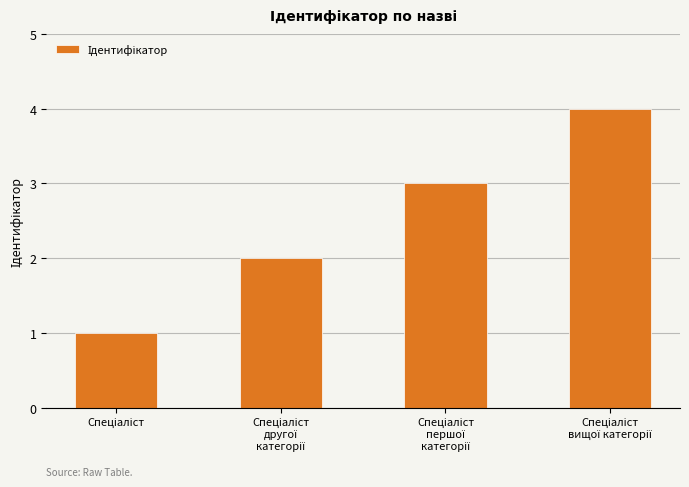

What is the sum of all values?

10